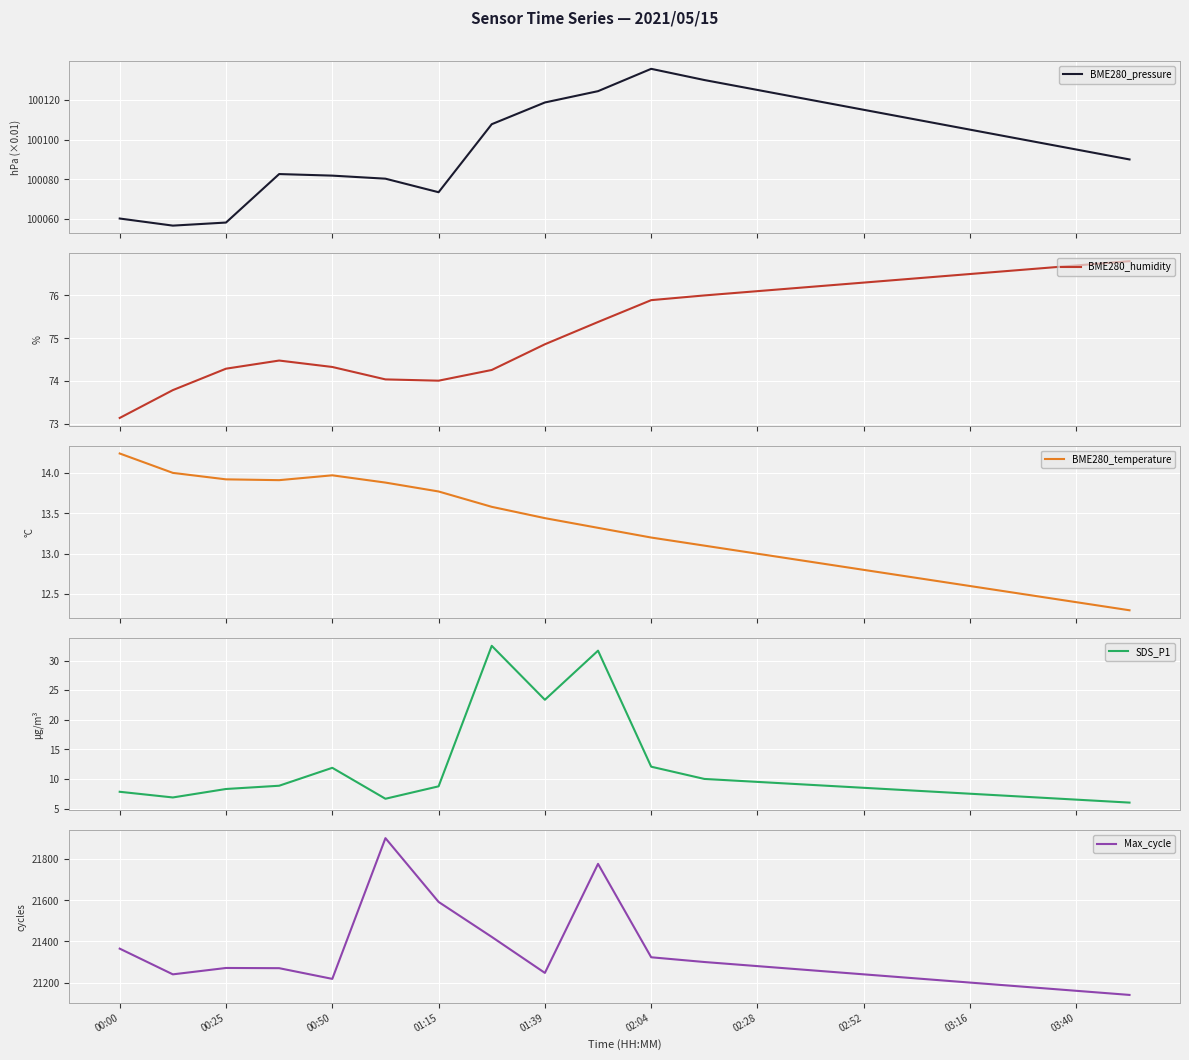

Is it true that Max_cycle equals 7538 at 00:25?

False